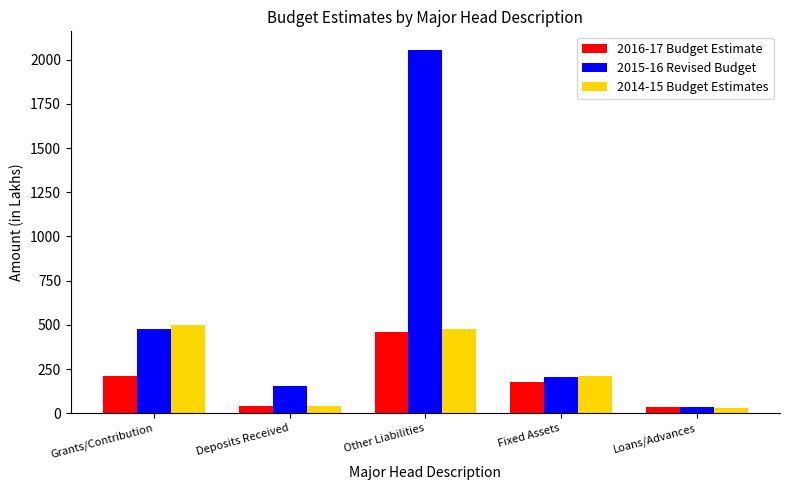

What is the difference between the highest and lowest values at Other Liabilities?

1597.3